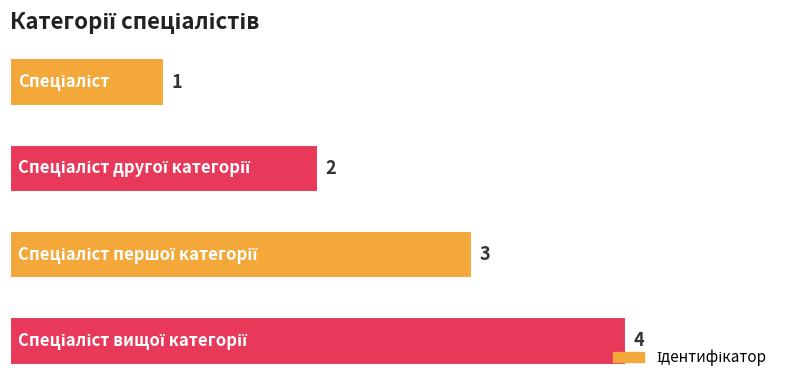

What is the smallest value displayed?

1